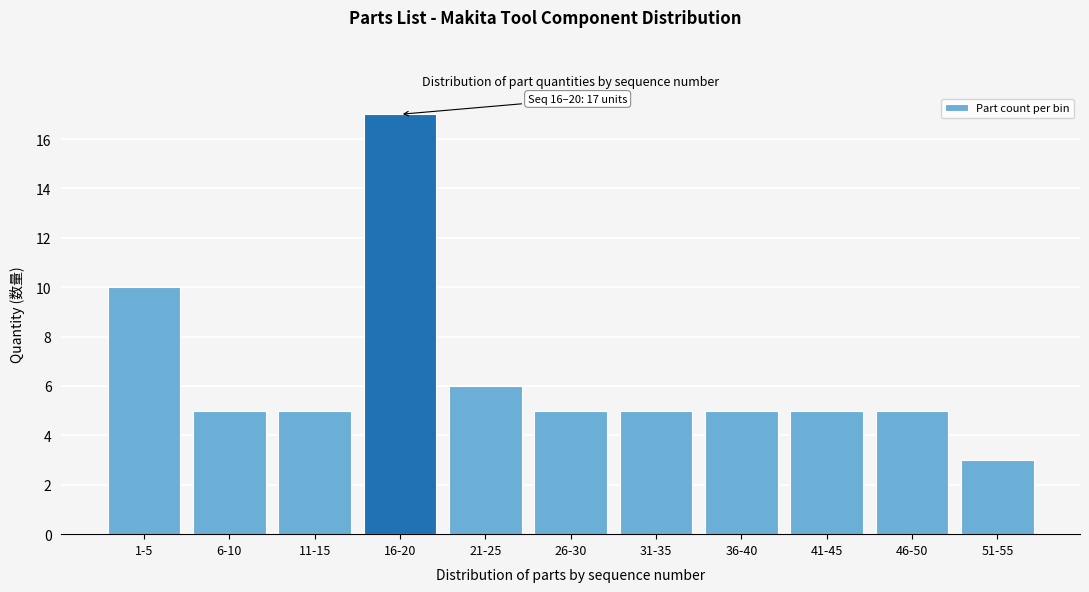

Reading right to left, extract all data points from this chart.

3	5	5	5	5	5	6	17	5	5	10